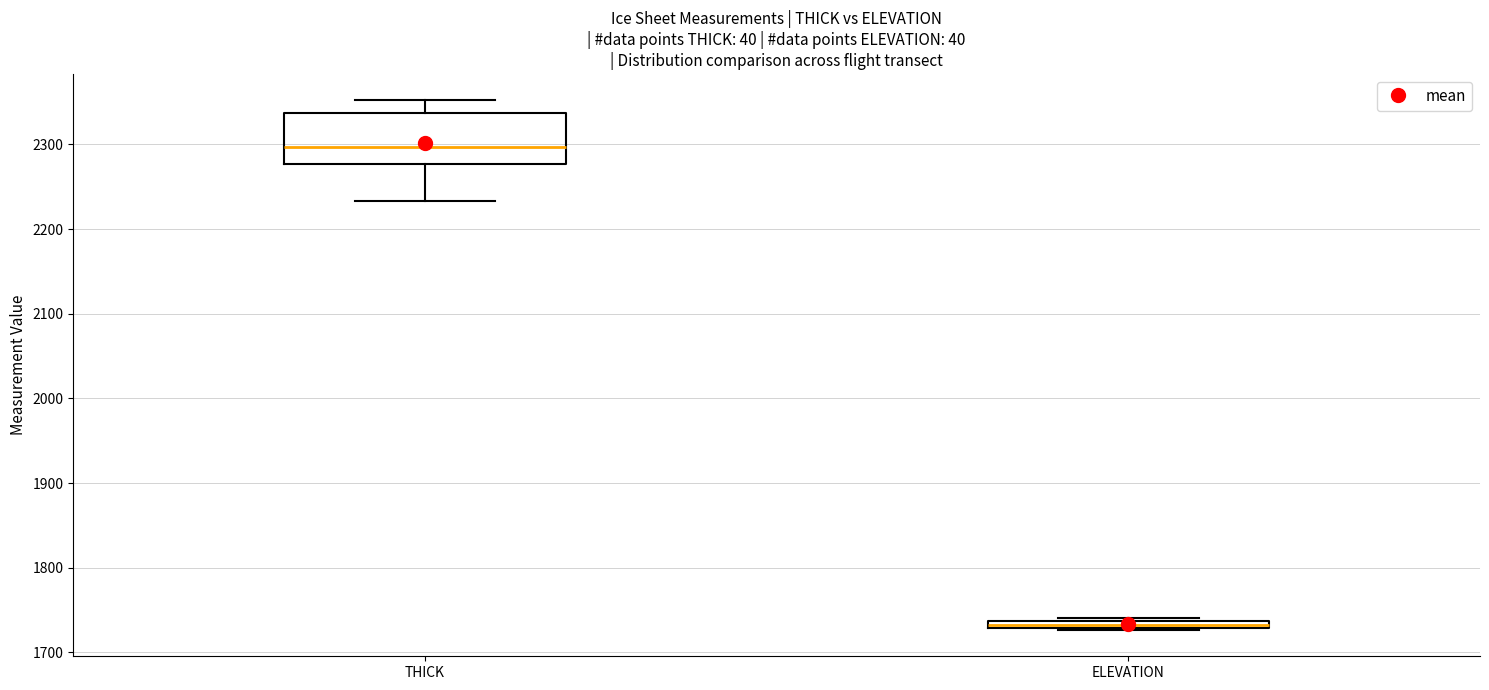

Which box has the highest median line?

THICK